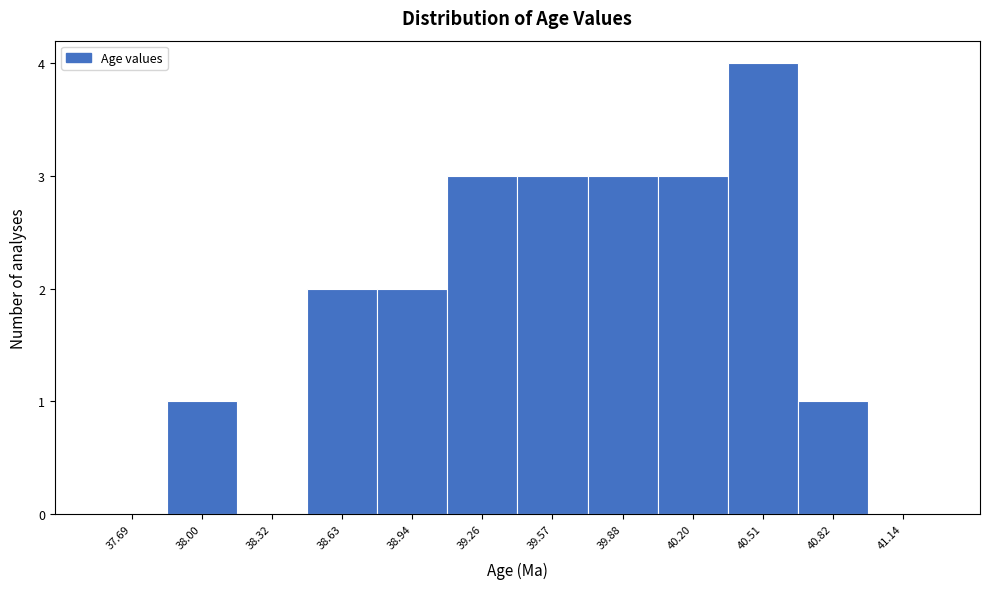

Which range on the x-axis has the tallest bar?

40.35 to 40.65